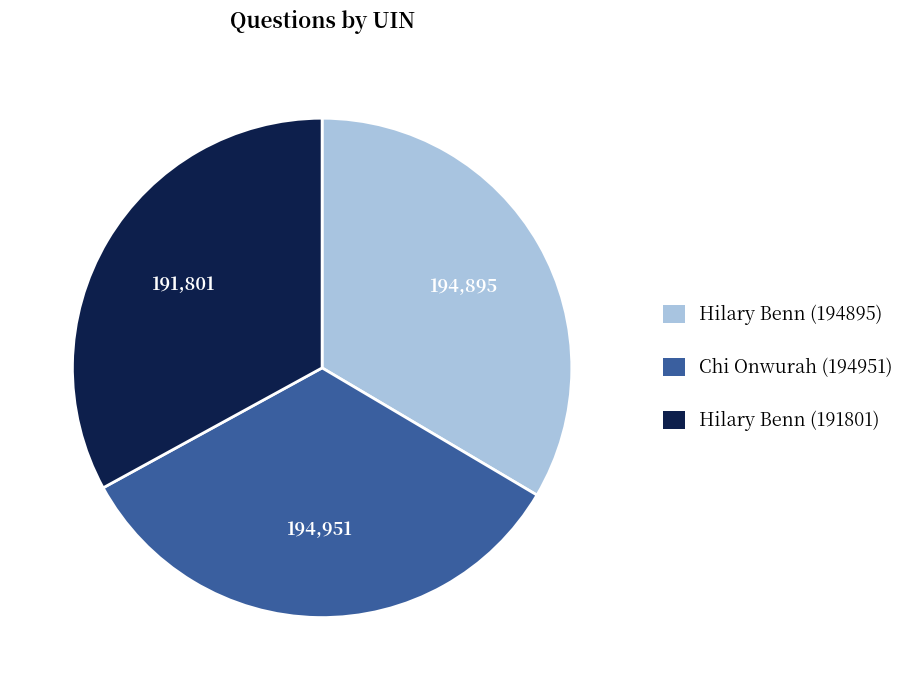

Does Hilary Benn (194895) represent more than half of the total?

No